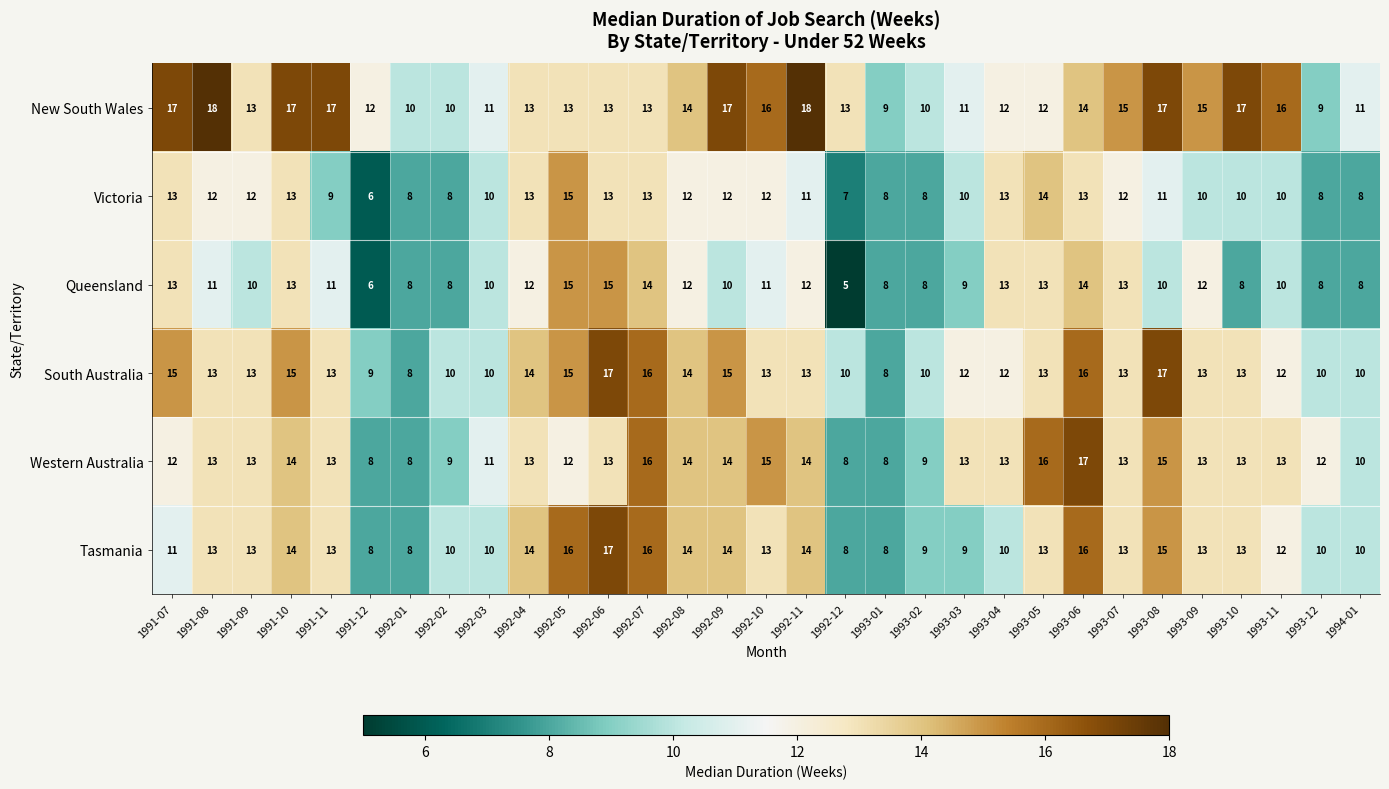

What is the minimum value shown in the chart?

5